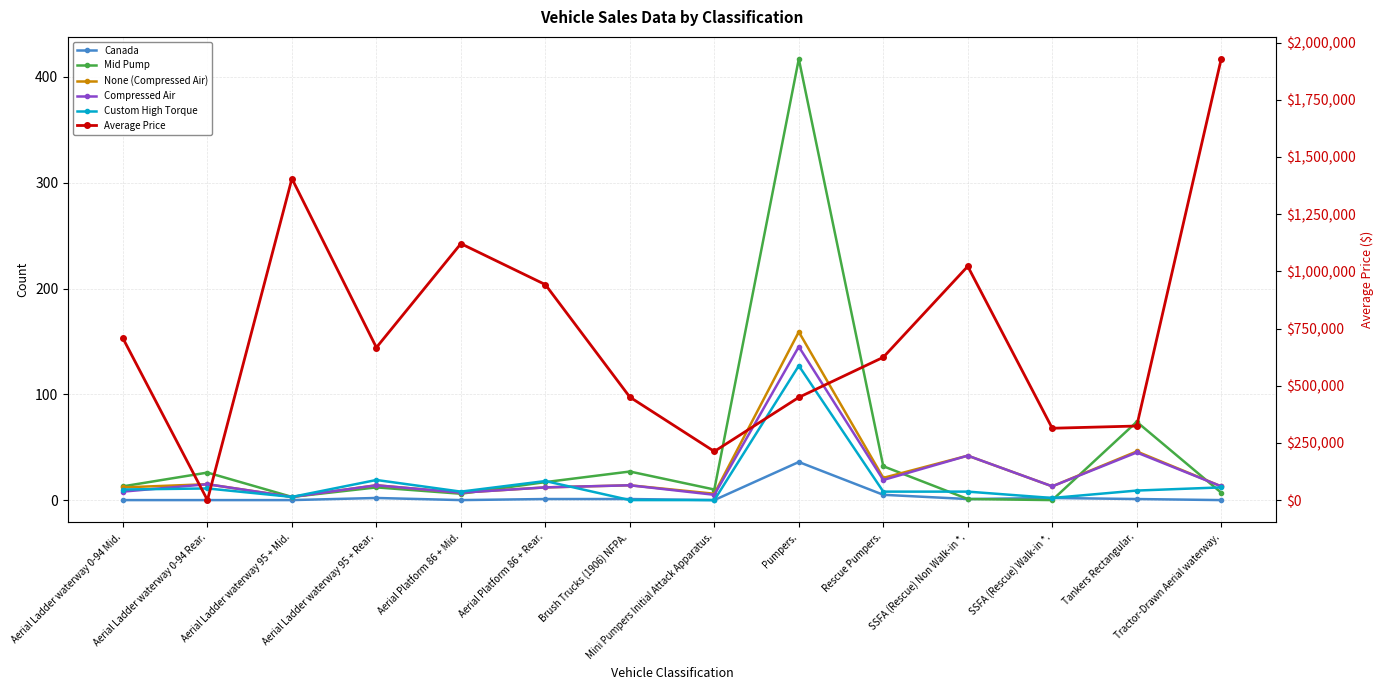

How many data points in None (Compressed Air) are above 14?

5